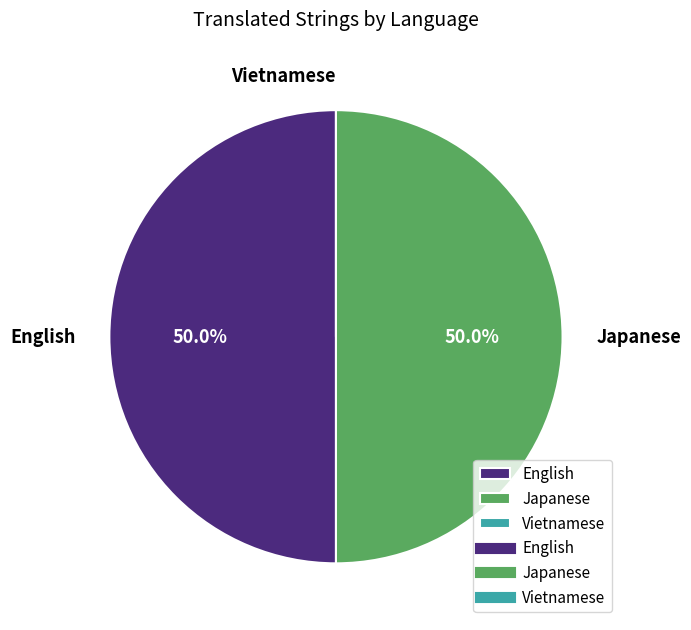

To the nearest percent, what is the combined percentage of Japanese and Vietnamese?

50%